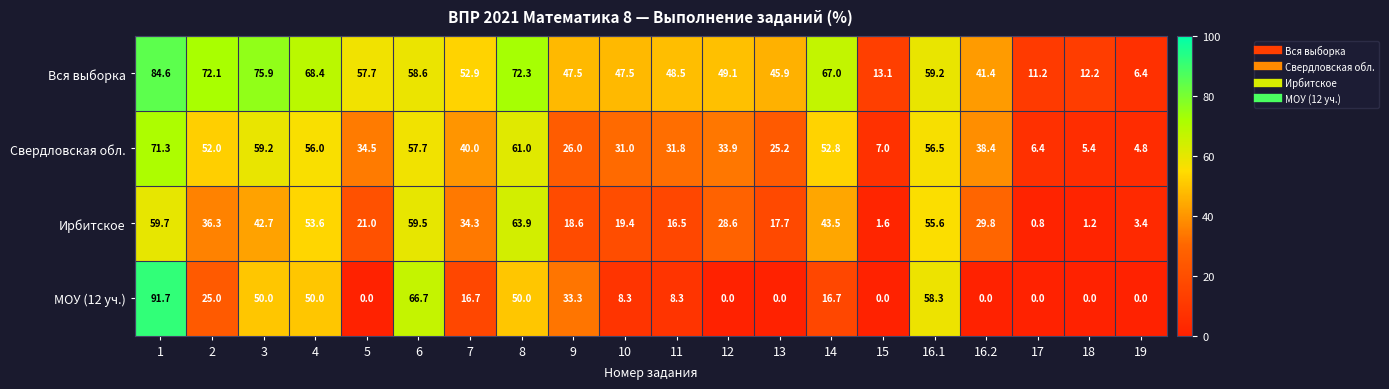

Which series has the largest total across all categories?

Вся выборка